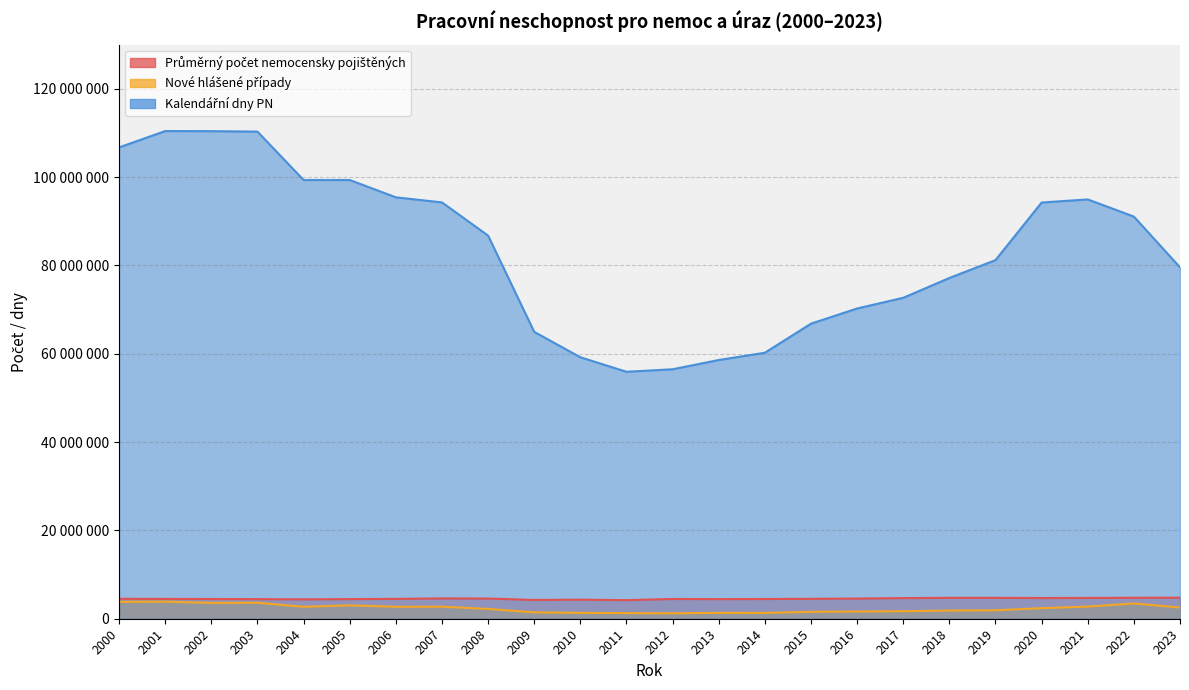

What are all the series names shown in the legend?

Průměrný počet nemocensky pojištěných, Nové hlášené případy, Kalendářní dny PN